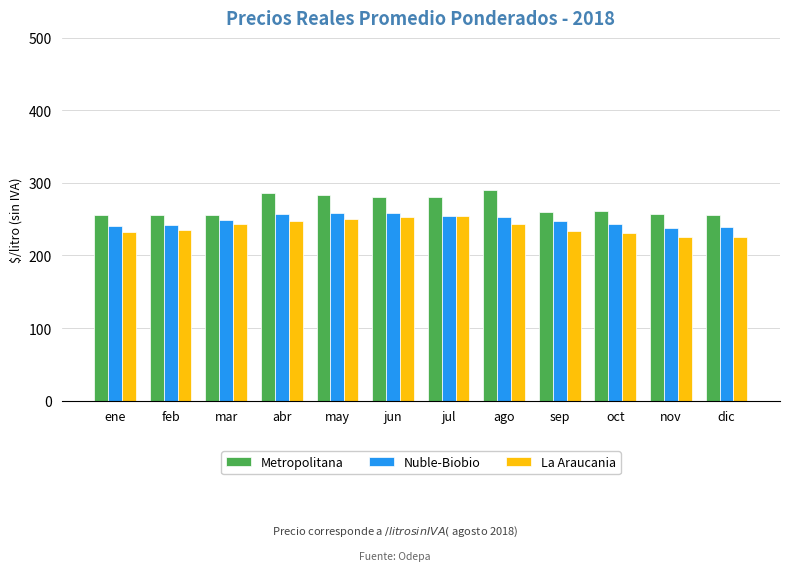

What position from the right is dic?

1